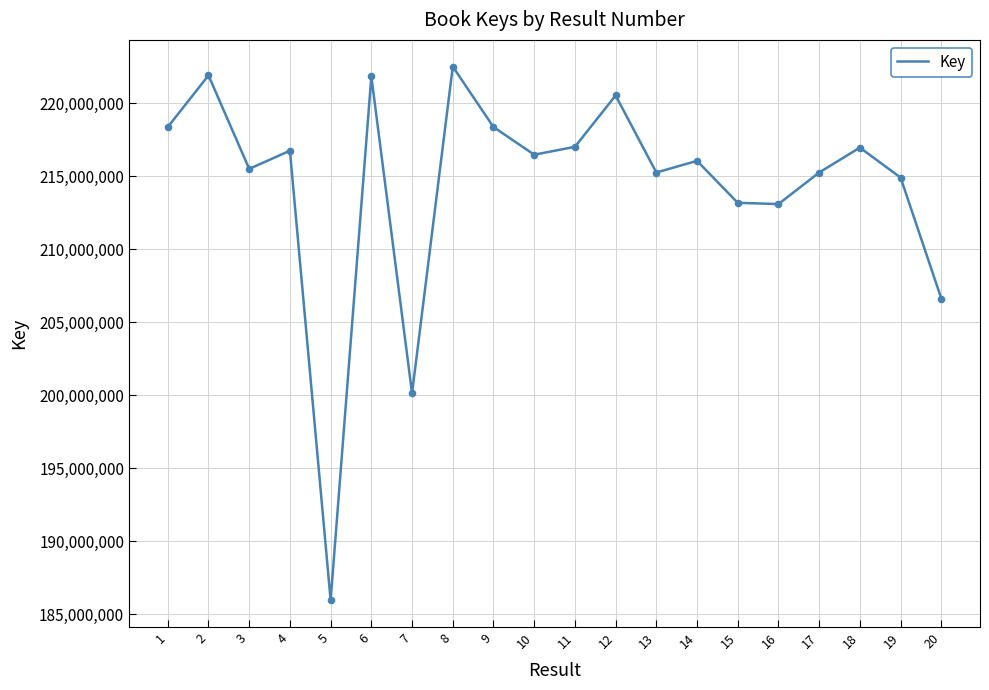

Approximately how many times larger is the value at 6 compared to 3?

1.0